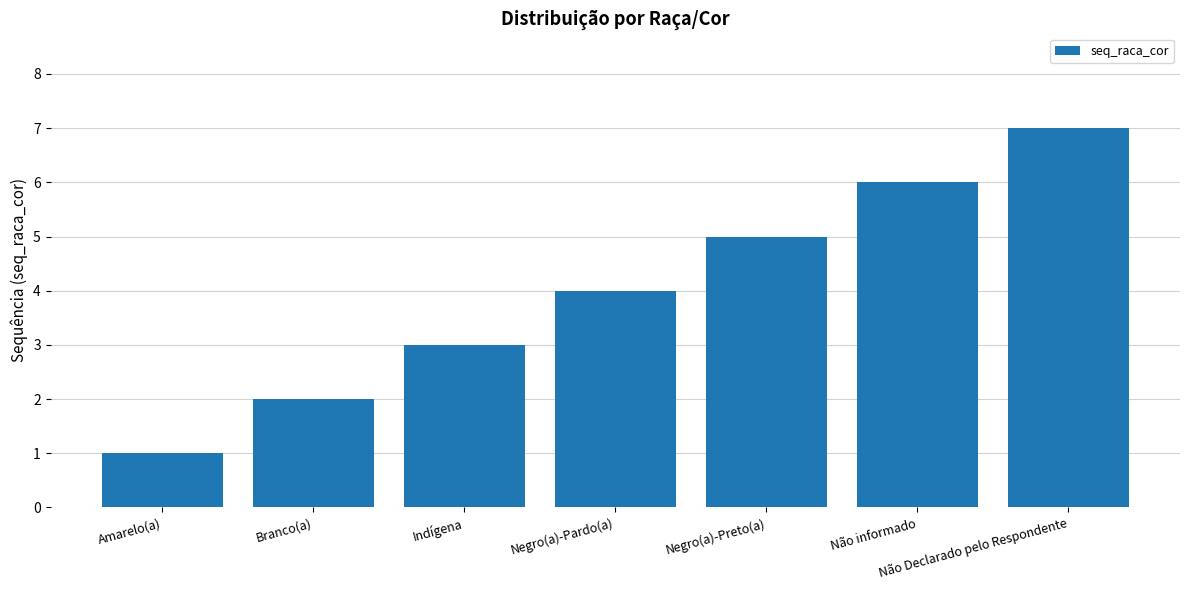

What is the average value?

4